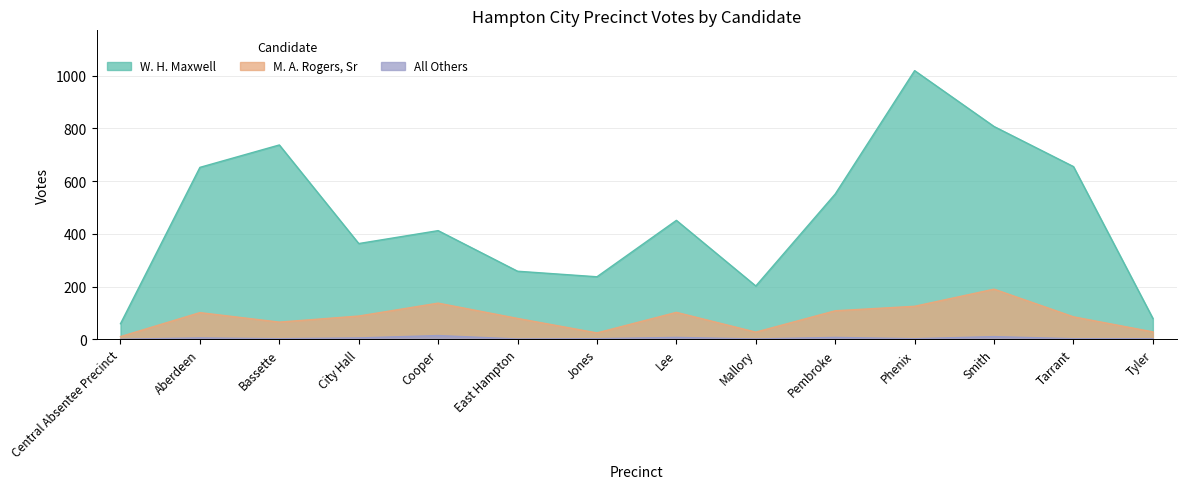

At how many categories does at least one series exceed 1004?

1